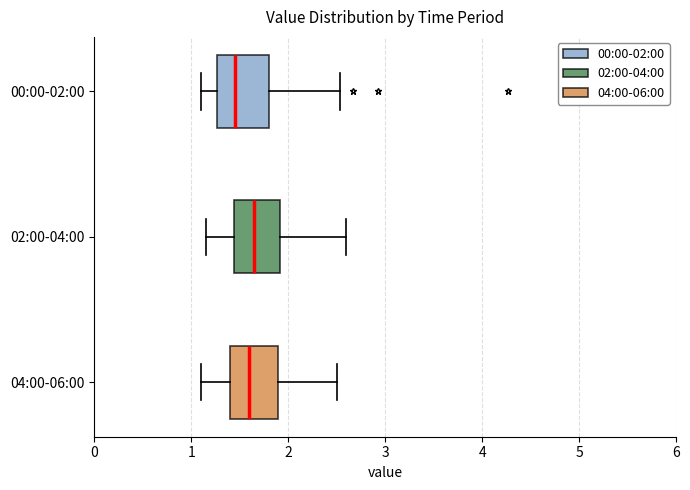

Reading bottom to top, read every box against the x-axis: the position of its median line, the range the box covers, and the ends of its whiskers. The values are not printed on the chart, so give them approximately, as read against the axis.

04:00-06:00: median 1.6, box 1.4 to 1.9, whiskers 1.1 to 2.5
02:00-04:00: median 1.7, box 1.4 to 1.9, whiskers 1.2 to 2.6
00:00-02:00: median 1.5, box 1.3 to 1.8, whiskers 1.1 to 2.5